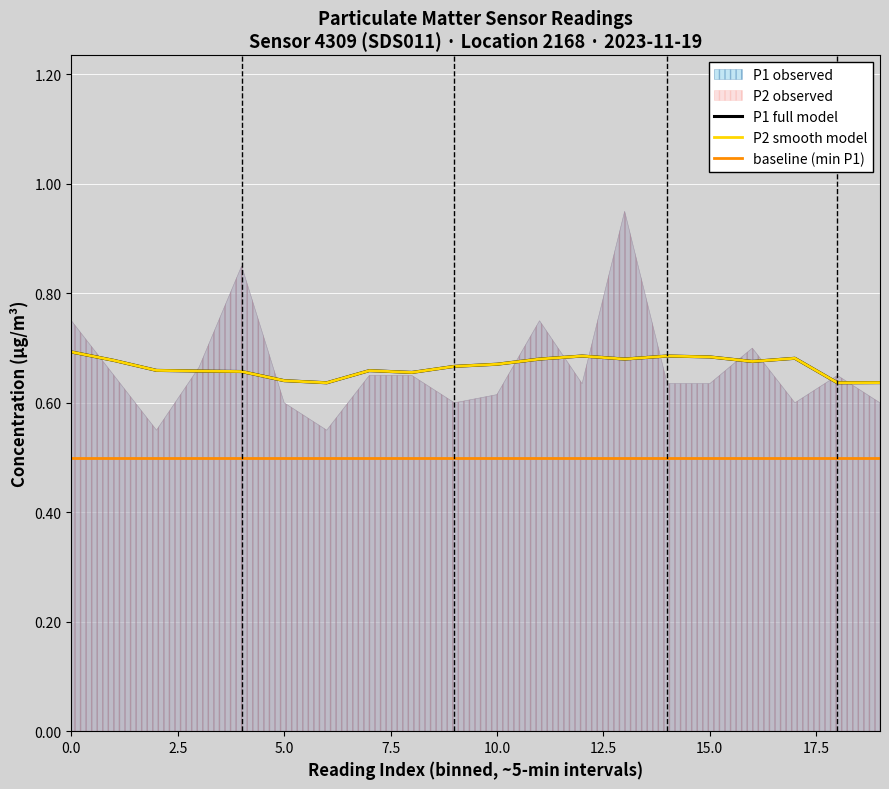

Count the P2 smooth model values in the range 0 to 1.

20